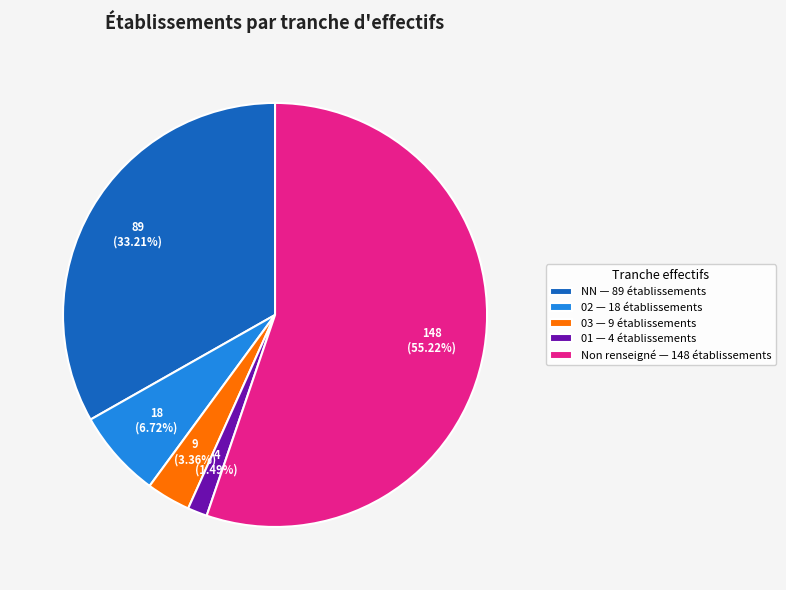

Does Non renseigné — 148 établissements account for over 50% of the chart?

Yes